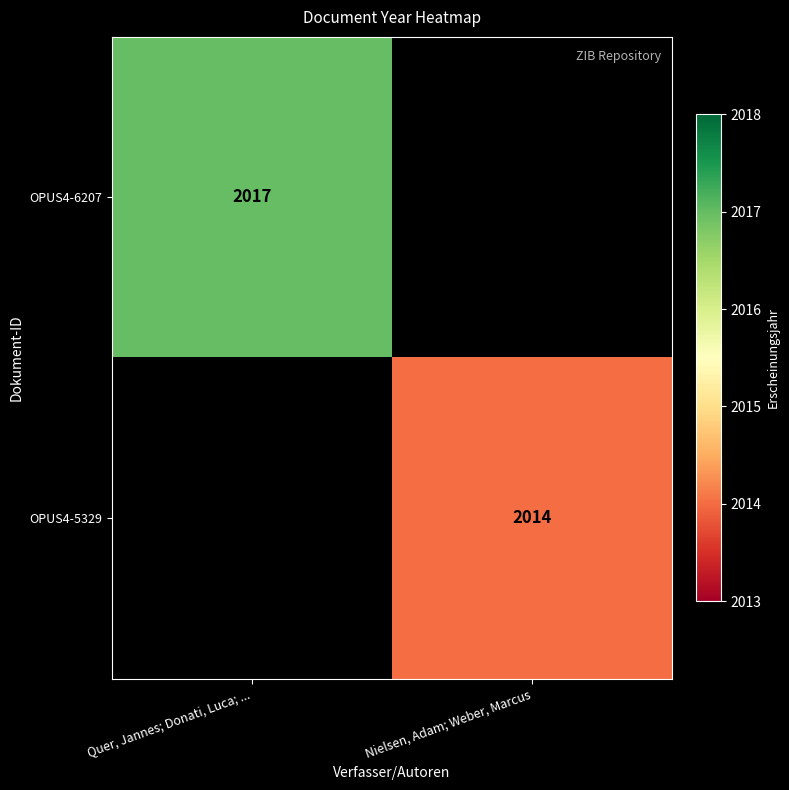

Count the number of categories in the chart.

2